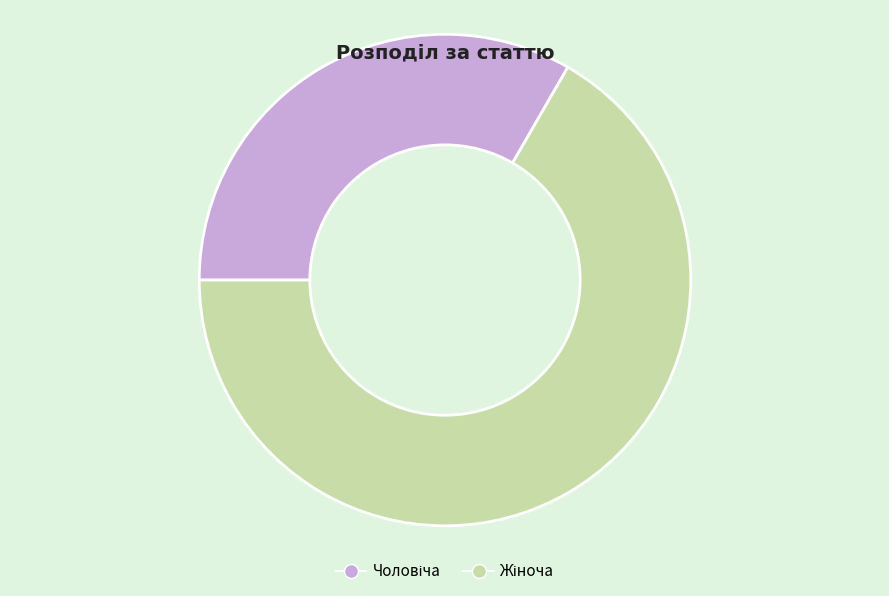

Does any single category account for the majority?

Yes